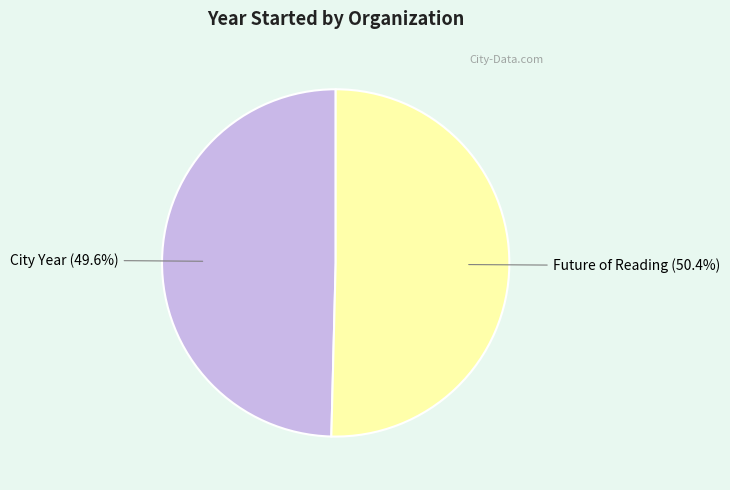

True or false: City Year accounts for 38% of the total.

False